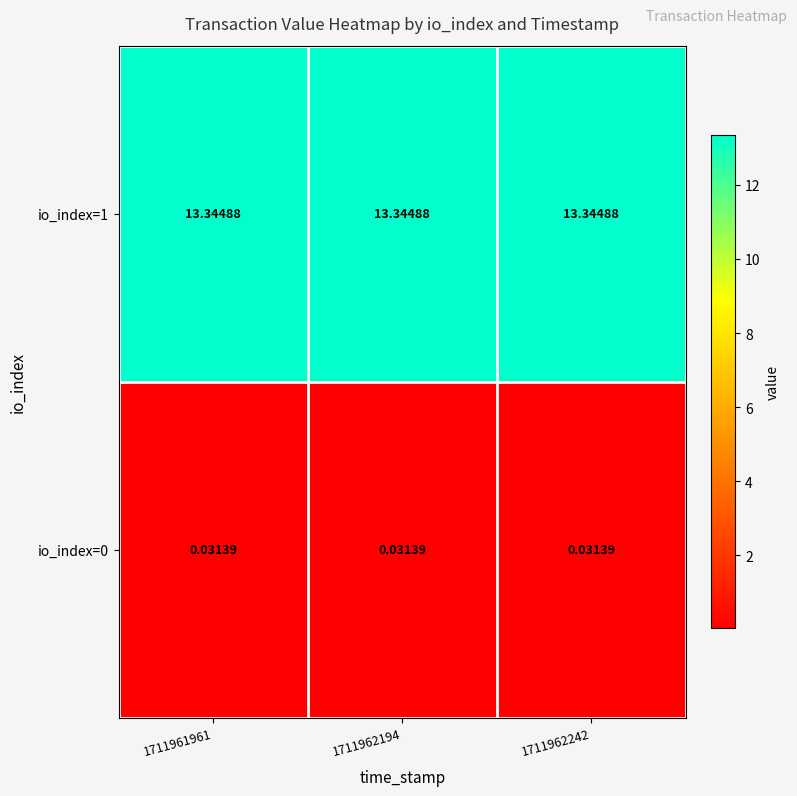

Is the value of io_index=1 at 1711961961 greater than the value of io_index=0 at 1711962242?

Yes